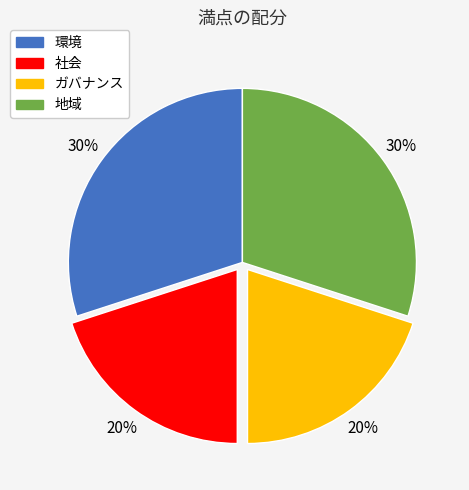

To the nearest percent, what portion does 環境 represent?

30%